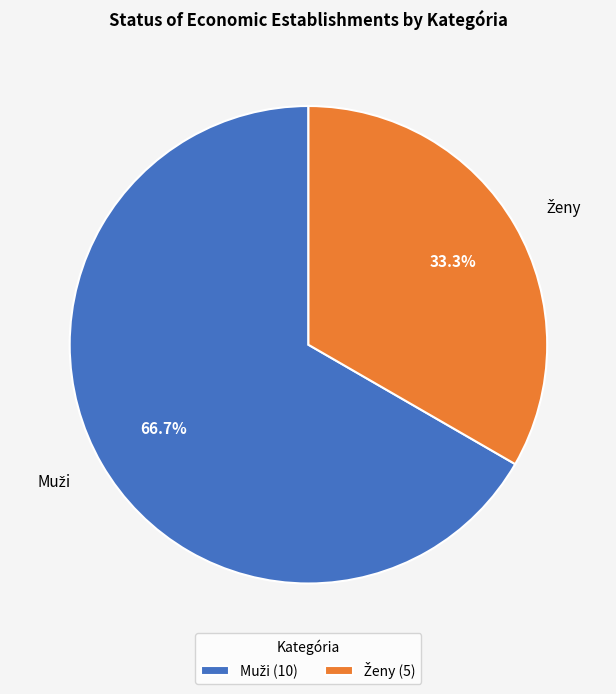

To the nearest percent, what is the difference between the largest and smallest slice percentages?

33%